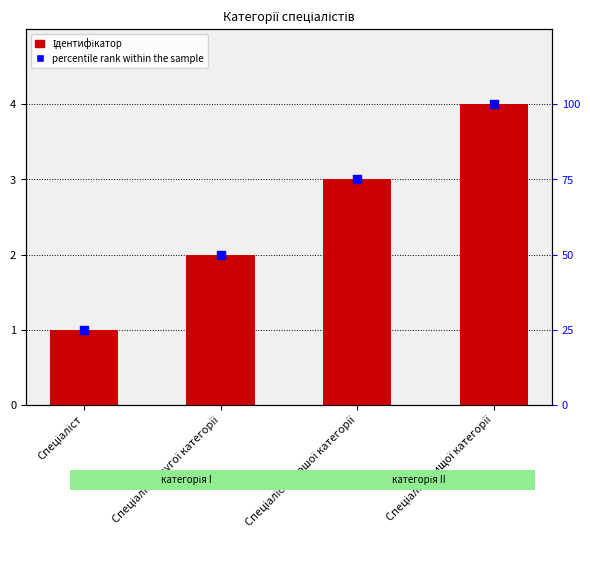

What are all the series names shown in the legend?

Ідентифікатор, percentile rank within the sample